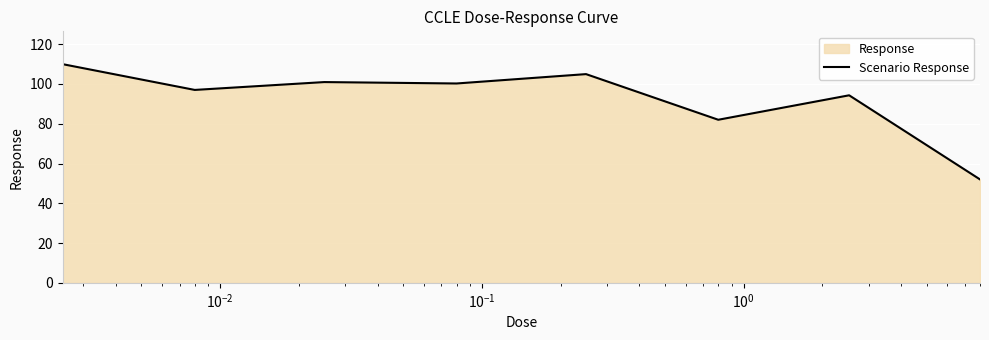

What is the average value?

92.7